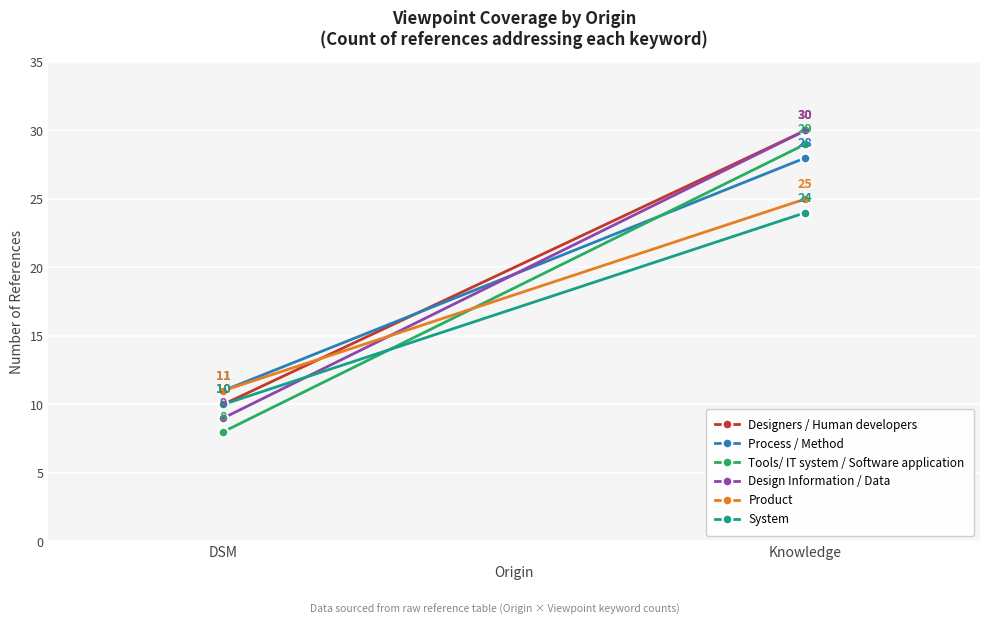

What is the value of the System point at the 1st from the left?

10